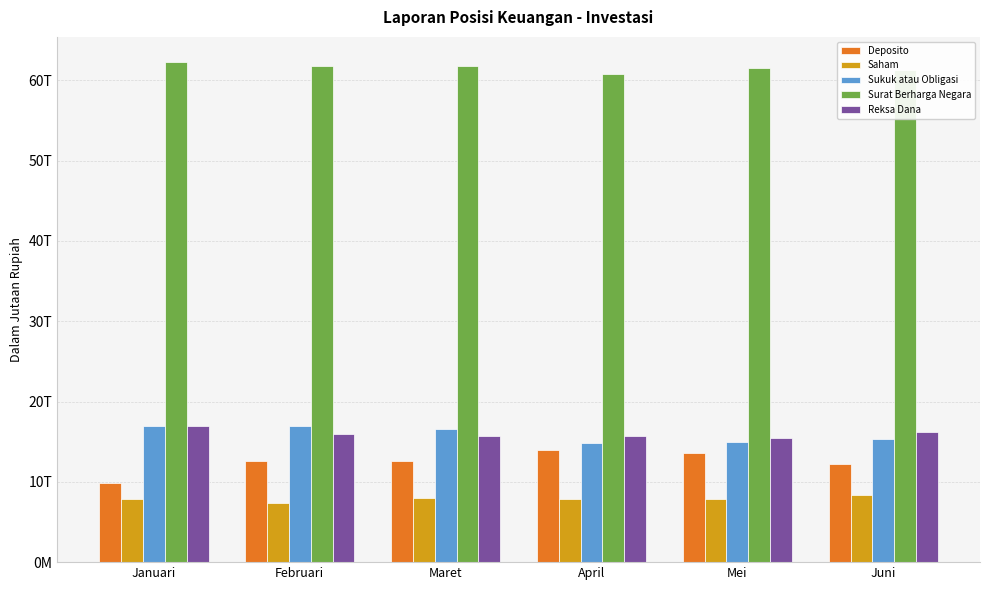

Reading left to right, list all the values displayed in this chart.

Deposito: Januari=9849778.0	Februari=12589524.0	Maret=12578830.0	April=13910363.0	Mei=13631784.0	Juni=12210933.0
Saham: Januari=7882305.2	Februari=7381782.2	Maret=7993667.3	April=7898233.7	Mei=7840987.3	Juni=8393764.4
Sukuk atau Obligasi: Januari=16947820.4	Februari=16998303.7	Maret=16598998.7	April=14846041.0	Mei=14902913.3	Juni=15310381.8
Surat Berharga Negara: Januari=62284291.1	Februari=61825421.1	Maret=61772420.8	April=60751800.4	Mei=61488882.9	Juni=61320067.7
Reksa Dana: Januari=17009814.3	Februari=15898564.4	Maret=15735058.8	April=15727508.1	Mei=15512143.6	Juni=16153857.5